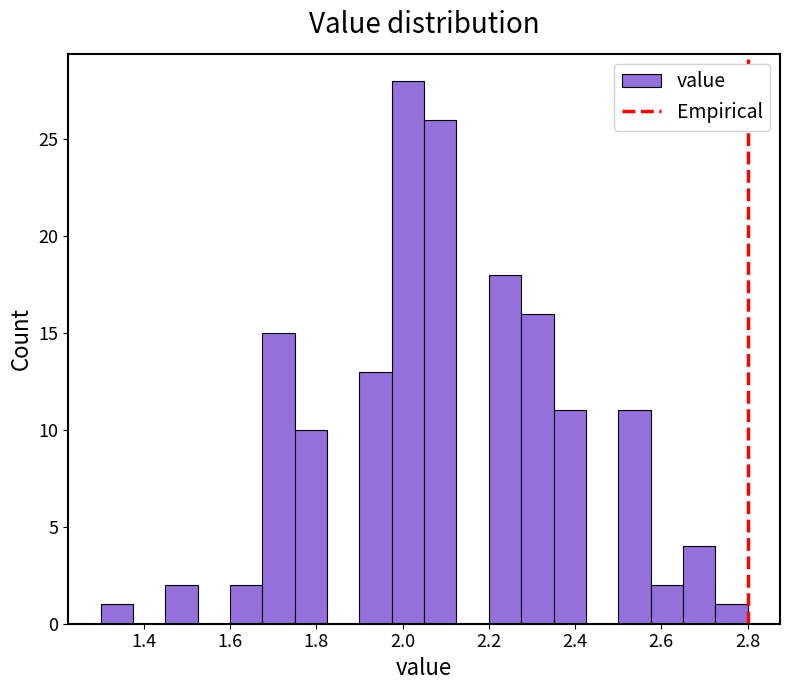

Around what value on the x-axis is the tallest bar? Give the approximate position of its centre, as read against the axis.

2.02